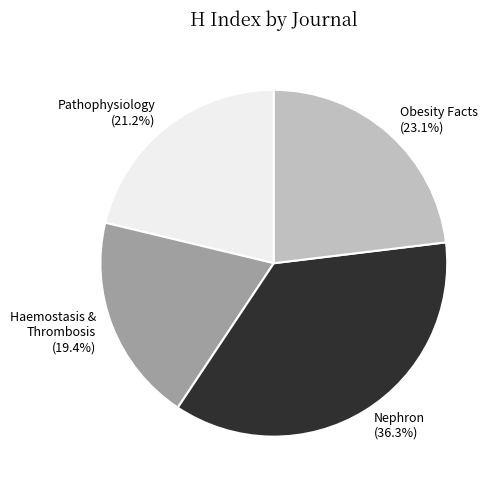

Which category has the biggest portion of the pie?

Nephron